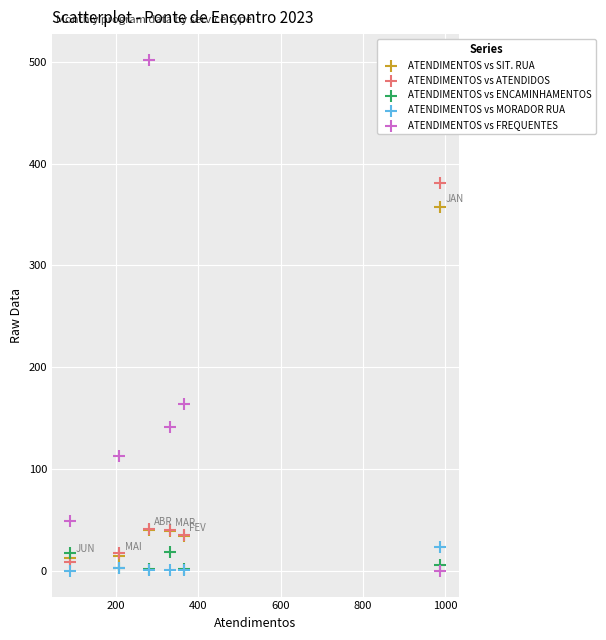

In the ATENDIMENTOS vs FREQUENTES series, what Y value is closest to 251?

164